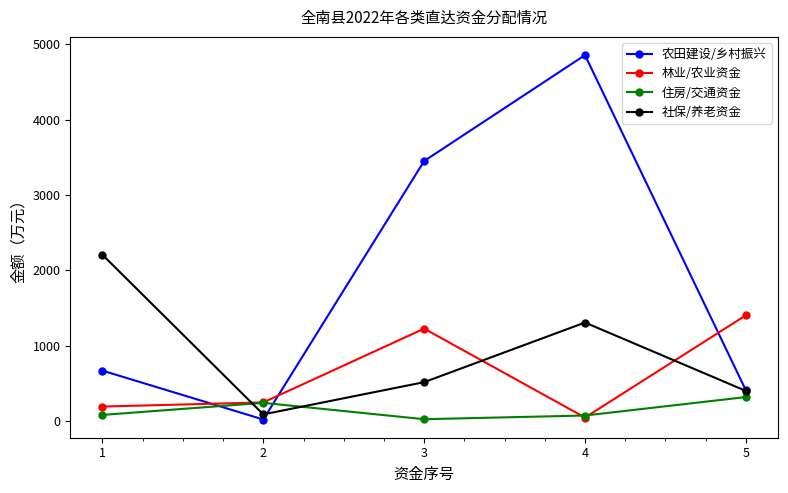

Read the 林业/农业资金 value at 4.

45.0